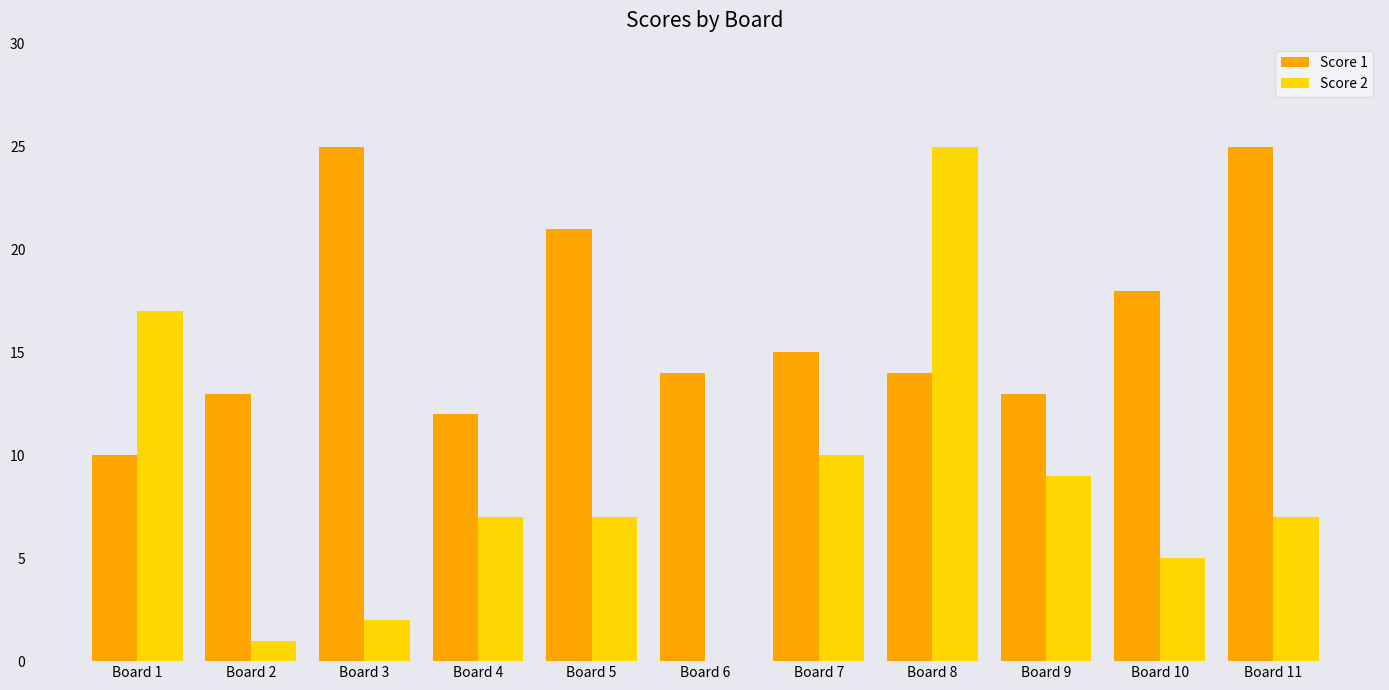

At which category is the sum across all series the highest?

Board 8